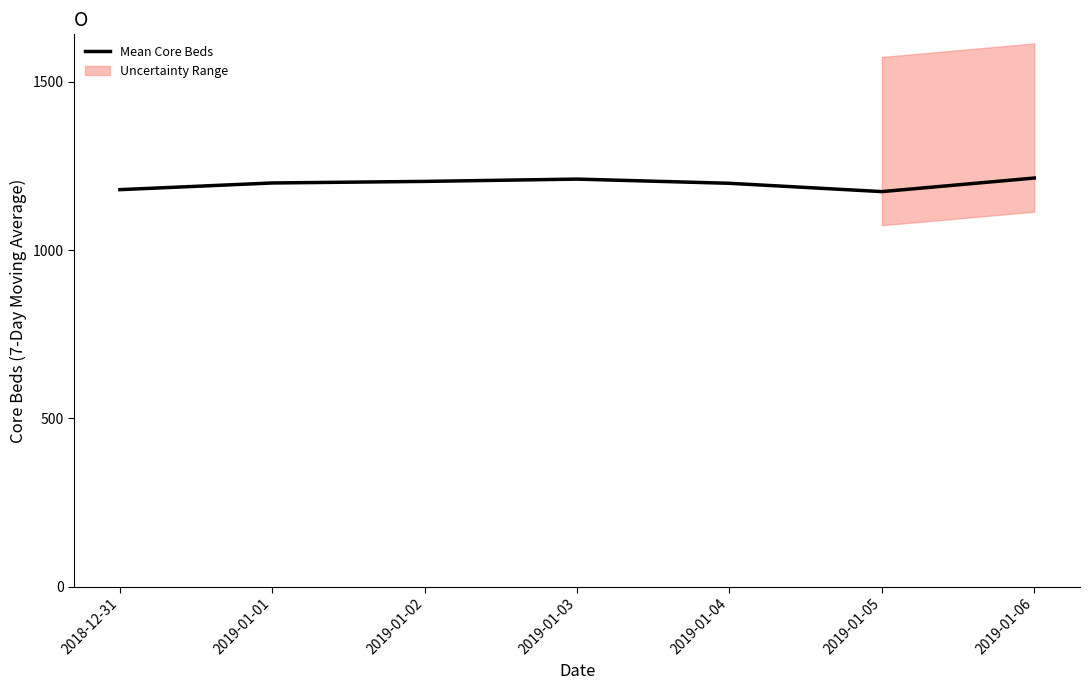

Count the number of values greater than 1199.

4